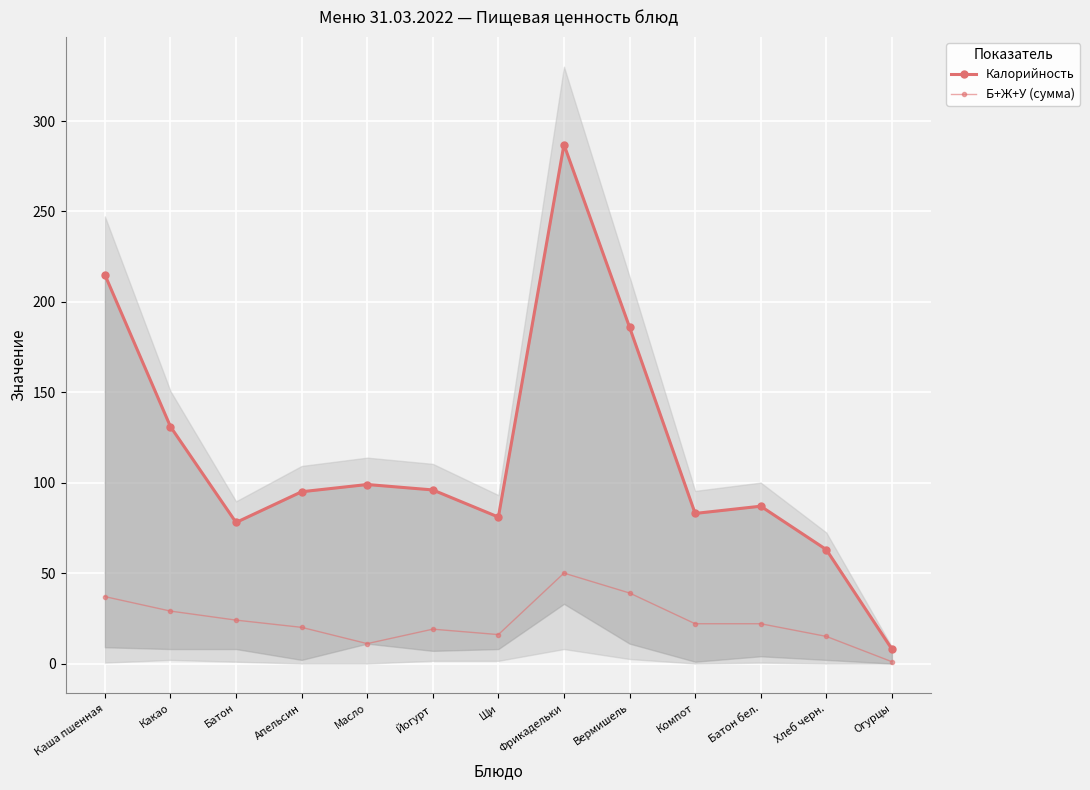

What is the difference between the maximum and minimum values in the Б+Ж+У (сумма) series?

49